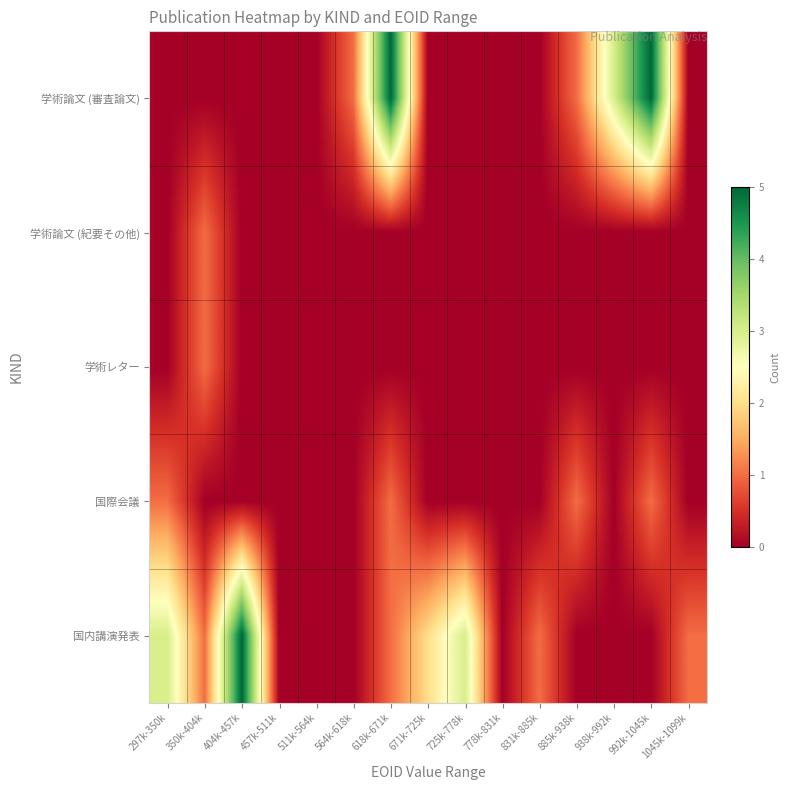

Reading left to right, list all the values displayed in this chart.

学術論文 (審査論文): 297k-350k=0	350k-404k=0	404k-457k=0	457k-511k=0	511k-564k=0	564k-618k=1	618k-671k=5	671k-725k=0	725k-778k=0	778k-831k=0	831k-885k=0	885k-938k=1	938k-992k=3	992k-1045k=5	1045k-1099k=0
学術論文 (紀要その他): 297k-350k=0	350k-404k=1	404k-457k=0	457k-511k=0	511k-564k=0	564k-618k=0	618k-671k=0	671k-725k=0	725k-778k=0	778k-831k=0	831k-885k=0	885k-938k=0	938k-992k=0	992k-1045k=0	1045k-1099k=0
学術レター: 297k-350k=0	350k-404k=1	404k-457k=0	457k-511k=0	511k-564k=0	564k-618k=0	618k-671k=0	671k-725k=0	725k-778k=0	778k-831k=0	831k-885k=0	885k-938k=0	938k-992k=0	992k-1045k=0	1045k-1099k=0
国際会議: 297k-350k=1	350k-404k=0	404k-457k=0	457k-511k=0	511k-564k=0	564k-618k=0	618k-671k=1	671k-725k=0	725k-778k=0	778k-831k=0	831k-885k=0	885k-938k=1	938k-992k=0	992k-1045k=1	1045k-1099k=0
国内講演発表: 297k-350k=3	350k-404k=1	404k-457k=5	457k-511k=0	511k-564k=0	564k-618k=0	618k-671k=1	671k-725k=2	725k-778k=3	778k-831k=0	831k-885k=1	885k-938k=0	938k-992k=0	992k-1045k=0	1045k-1099k=1